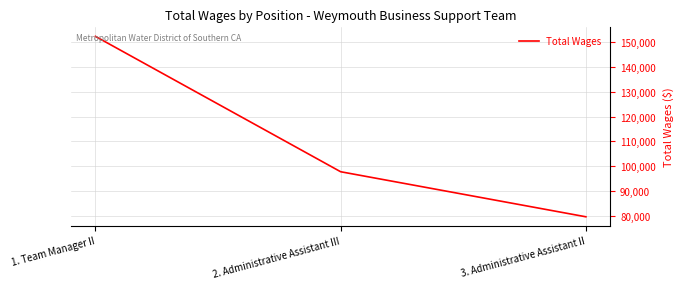

Where is the data nearest to the value 115969?

2. Administrative Assistant III